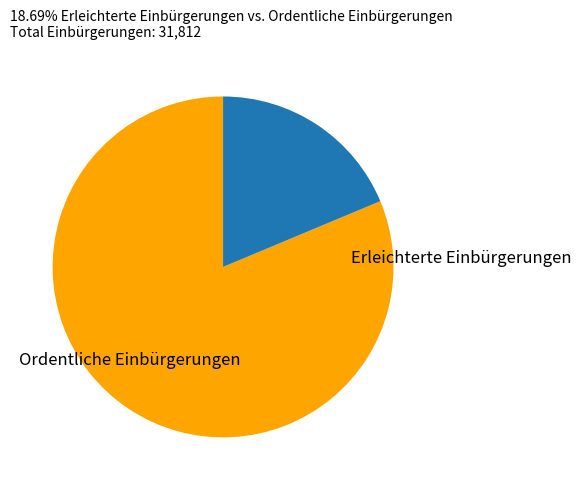

To the nearest percent, what percentage of the pie is Erleichterte Einbürgerungen?

19%